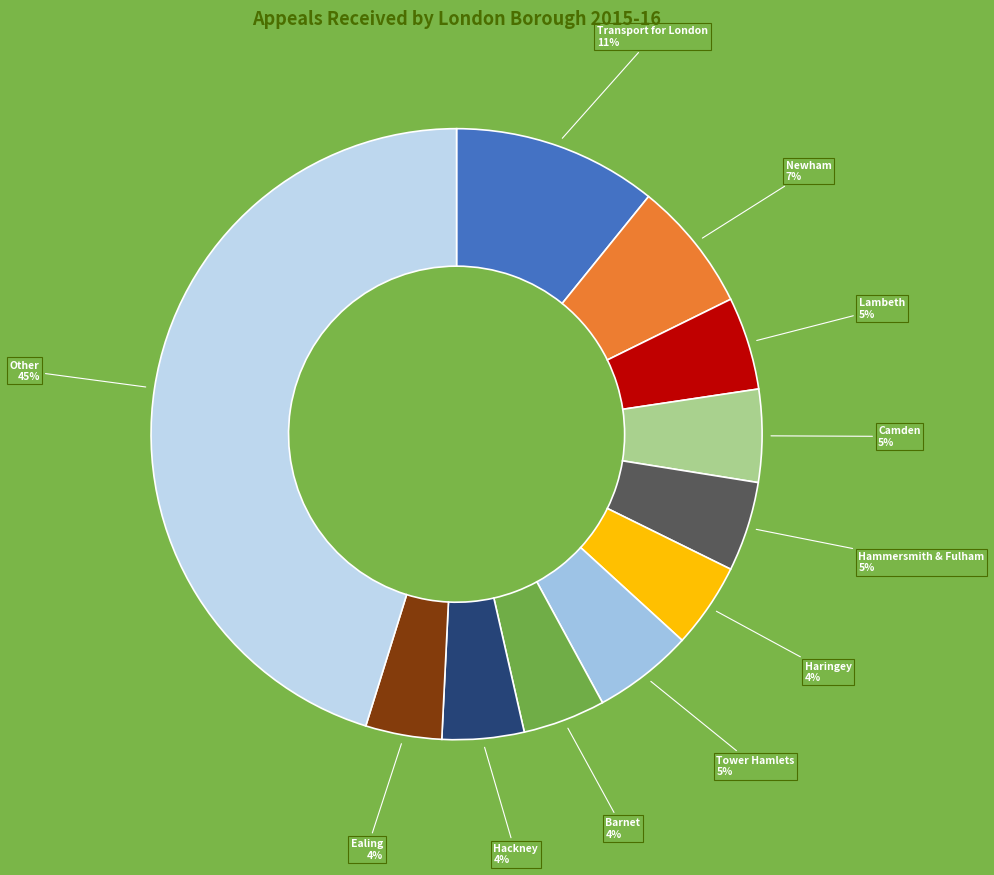

Count the number of slices in the pie.

11